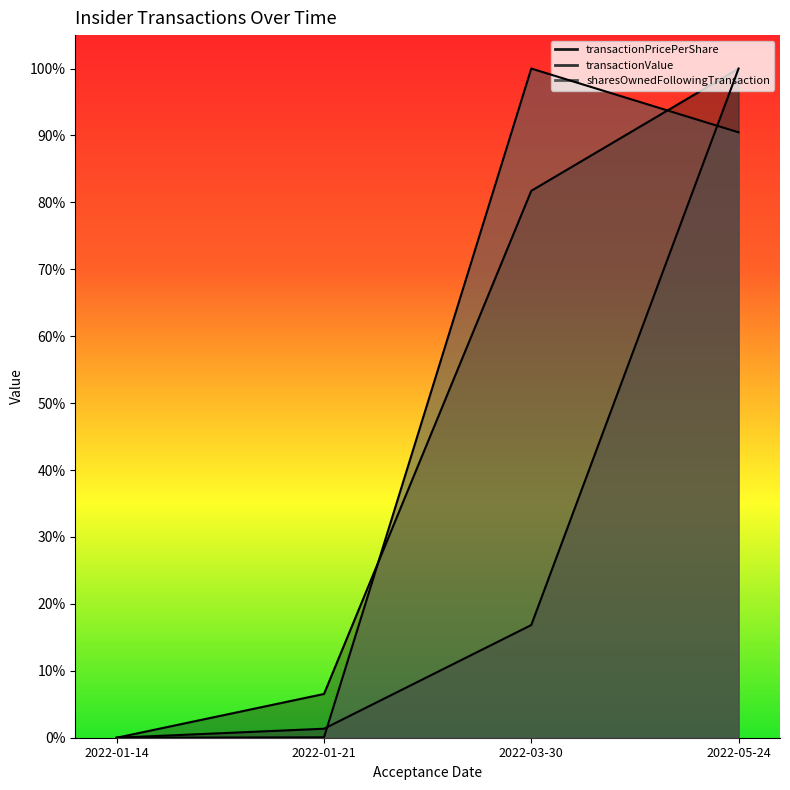

Reading left to right, transcribe all the data shown in this chart.

transactionPricePerShare: 2022-01-14=0.0	2022-01-21=0.1	2022-03-30=0.8	2022-05-24=1.0
transactionValue: 2022-01-14=0.0	2022-01-21=0.0	2022-03-30=0.2	2022-05-24=1.0
sharesOwnedFollowingTransaction: 2022-01-14=0.0	2022-01-21=0.0	2022-03-30=1.0	2022-05-24=0.9